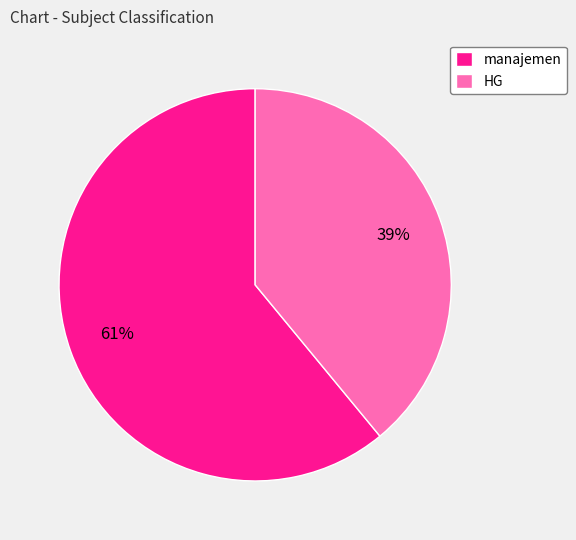

To the nearest percent, what percentage of the pie is manajemen?

61%